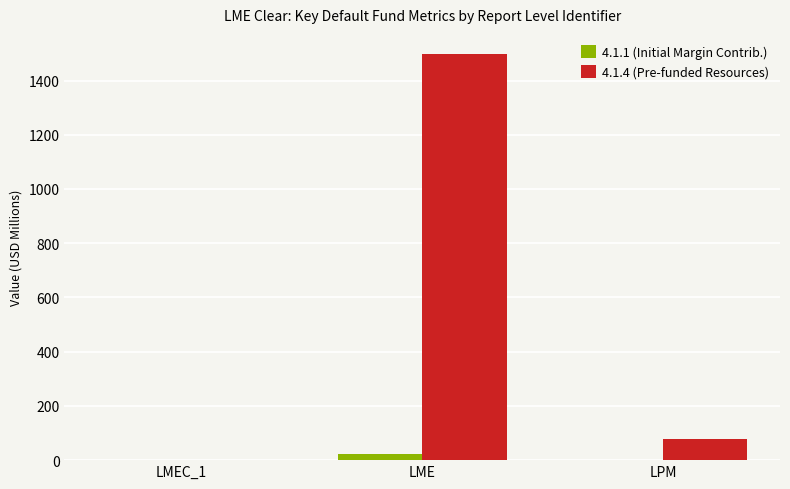

The 4.1.4 (Pre-funded Resources) series shows 79.0 at LPM. True or false?

True